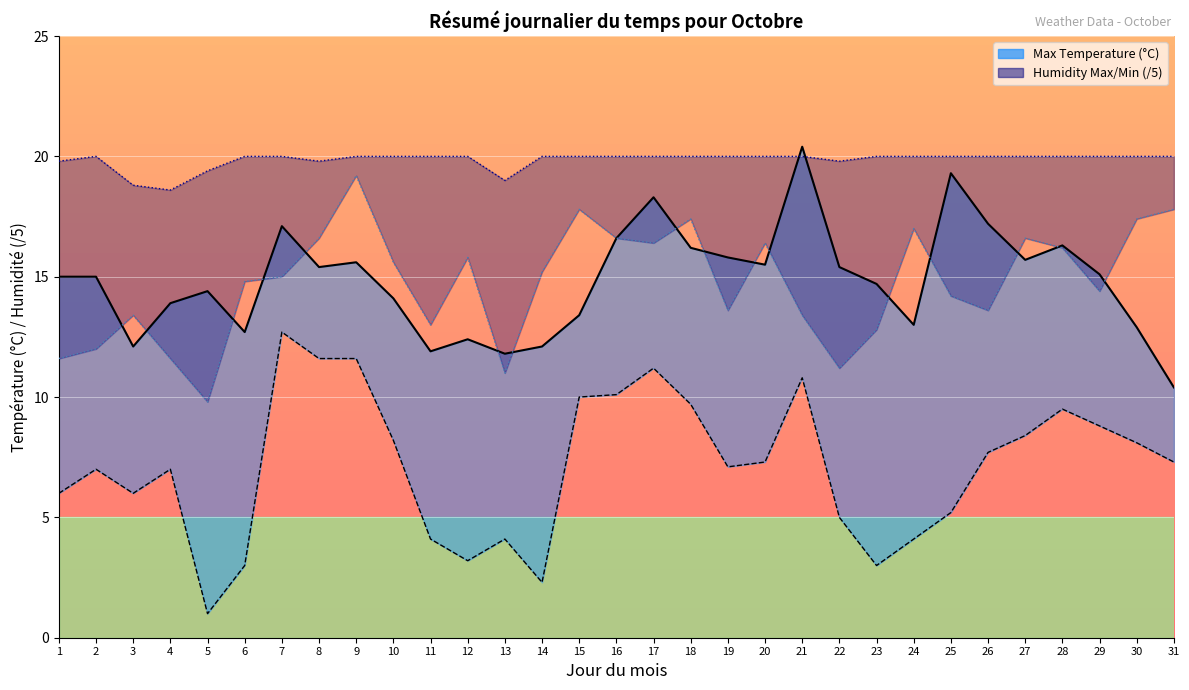

Which series changed the most between 9 and 11?

Min Temperature